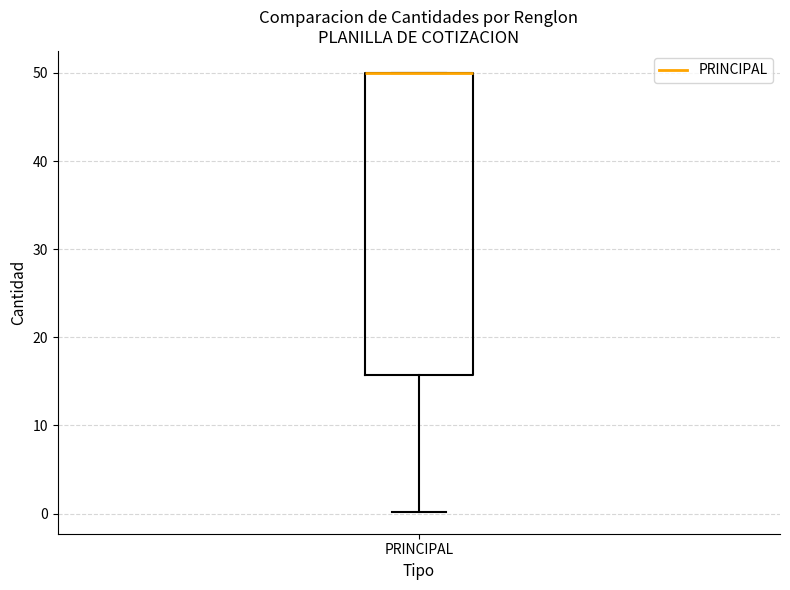

Where is the lower edge of the box for PRINCIPAL on the y-axis? The values are not printed on the chart, so give them approximately, as read against the axis.

16